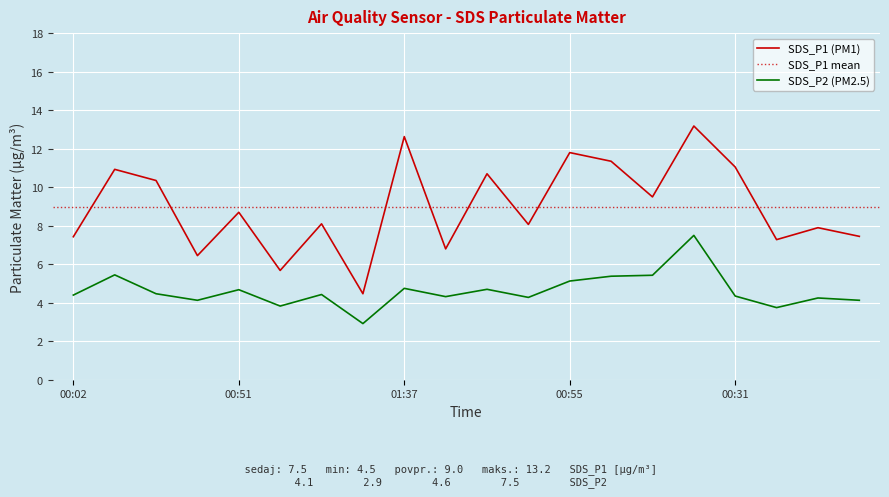

What is the average value of the SDS_P2 series?

4.6